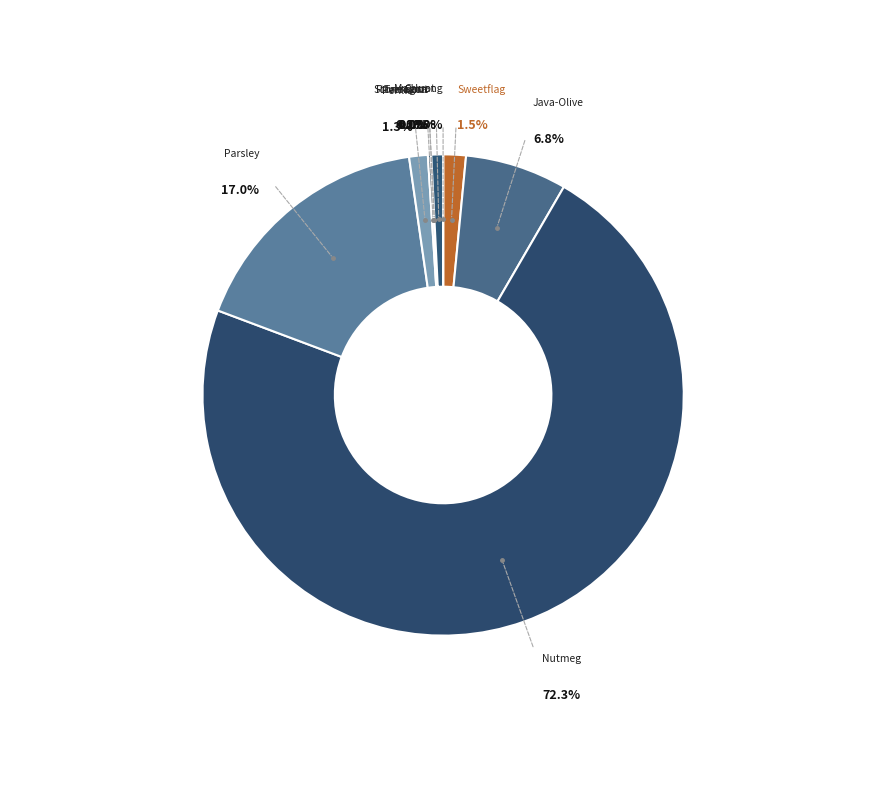

To the nearest percent, what percentage of the pie is Myristica fragrans?

72%